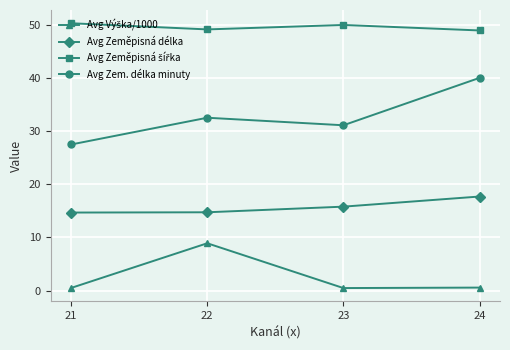

Rank the categories by Avg Zem. délka minuty value from lowest to highest.

21, 23, 22, 24